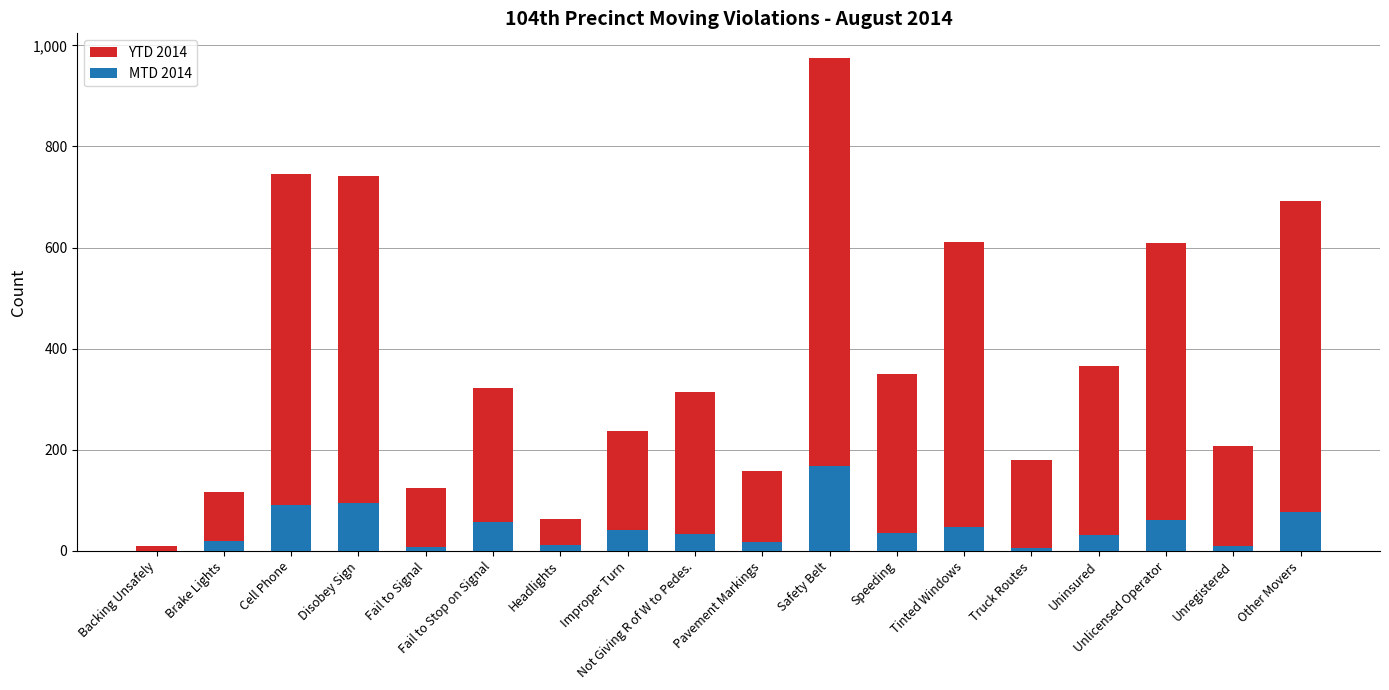

How many bars are there in total?

36